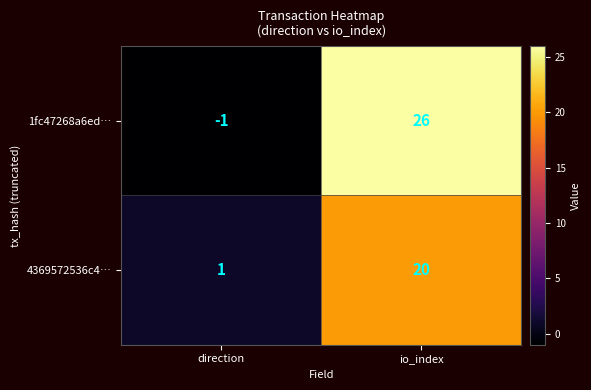

How many data points does each series have?

2